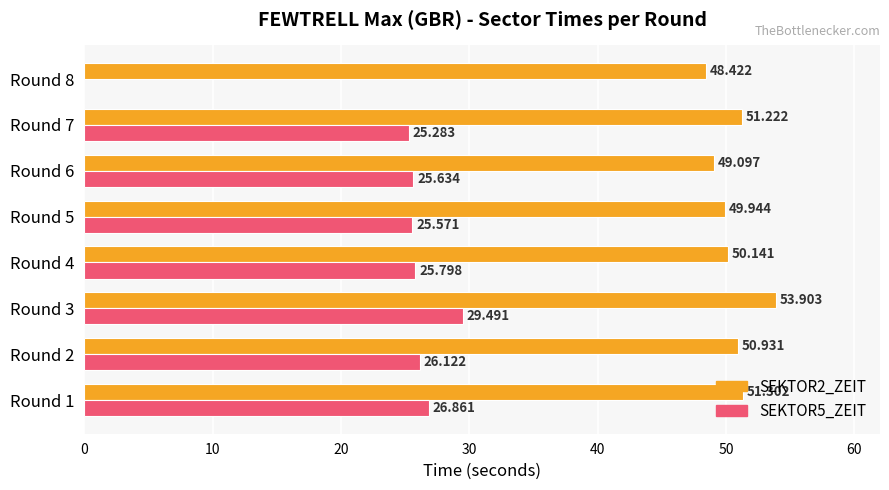

What are all the series names shown in the legend?

SEKTOR2_ZEIT, SEKTOR5_ZEIT